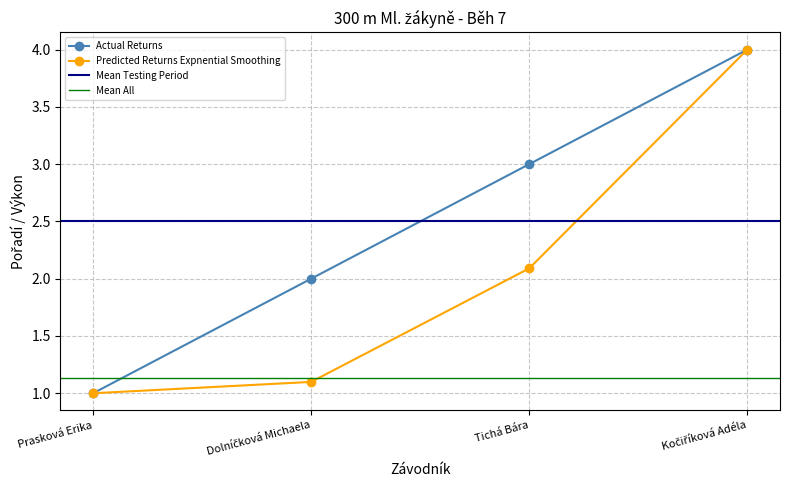

The value at Prasková Erika is 1. True or false?

True